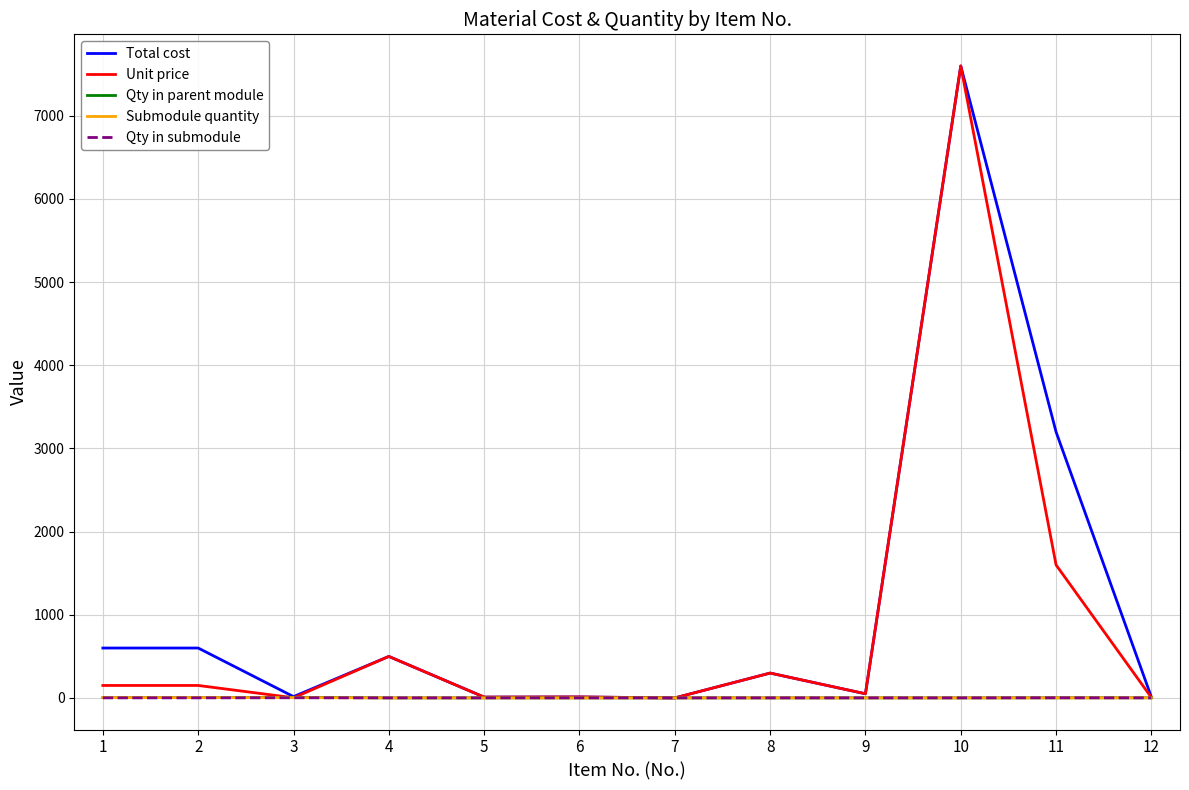

Is the value of Submodule quantity at 9 greater than the value of Total cost at 2?

No